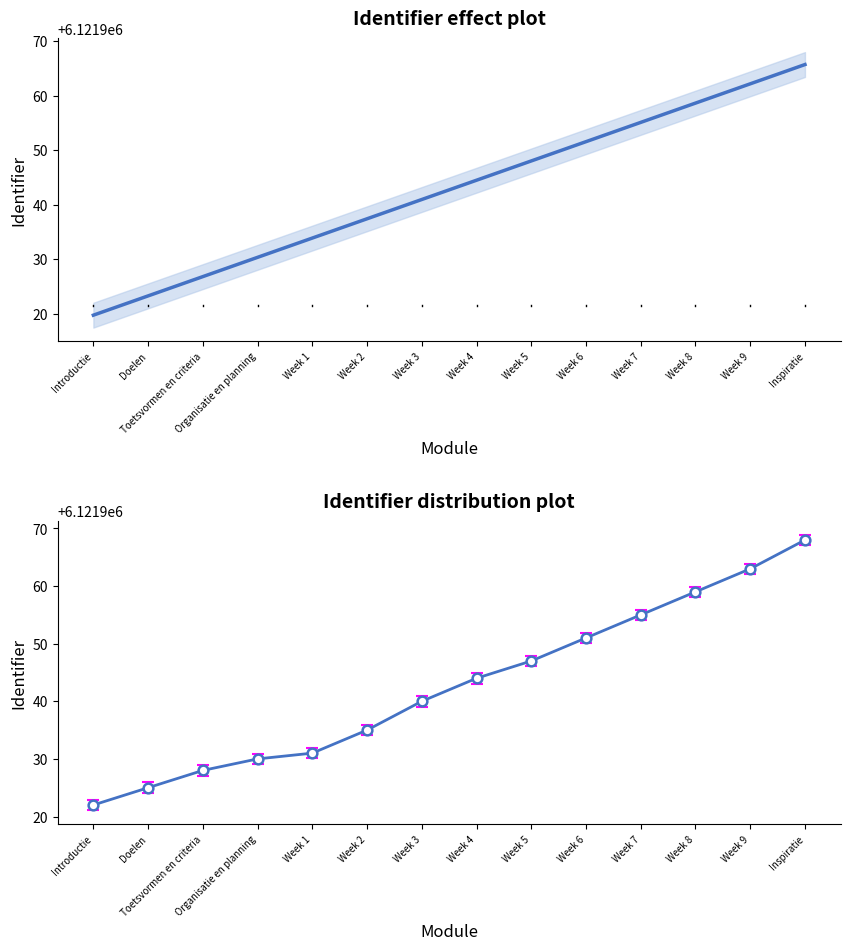

At Week 3, list the series in order from smallest to largest.

Identifier, Identifier (trend)